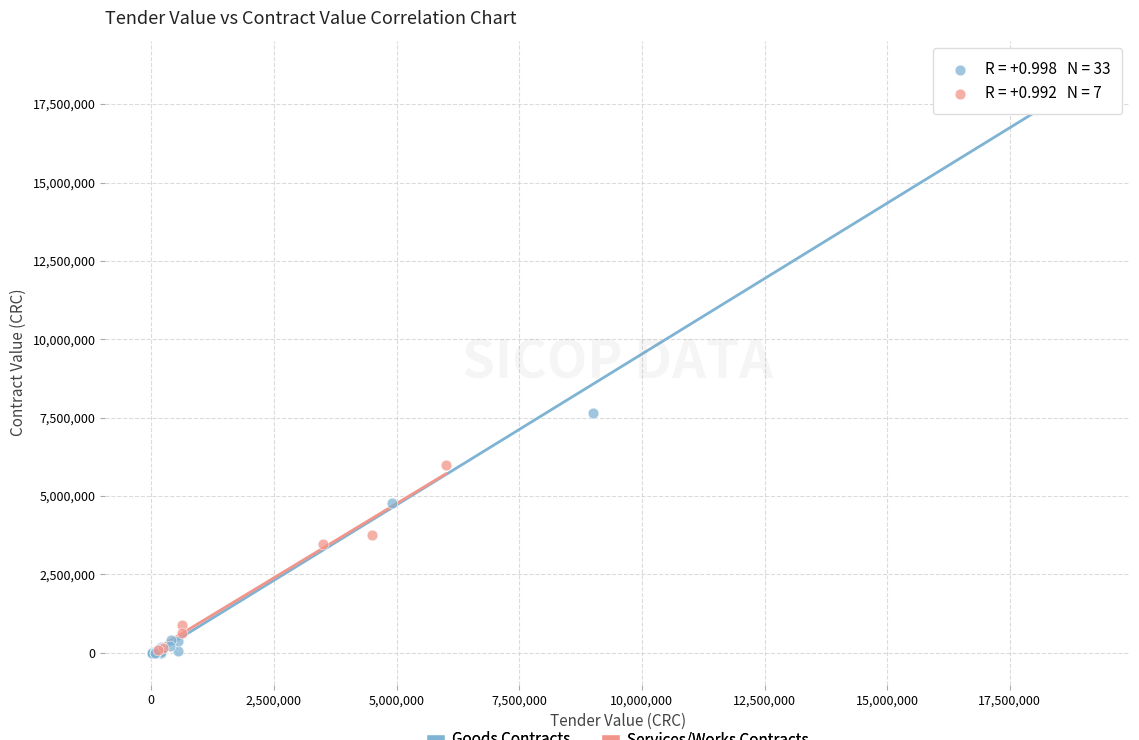

Which series reaches the maximum Y coordinate?

Goods Contracts